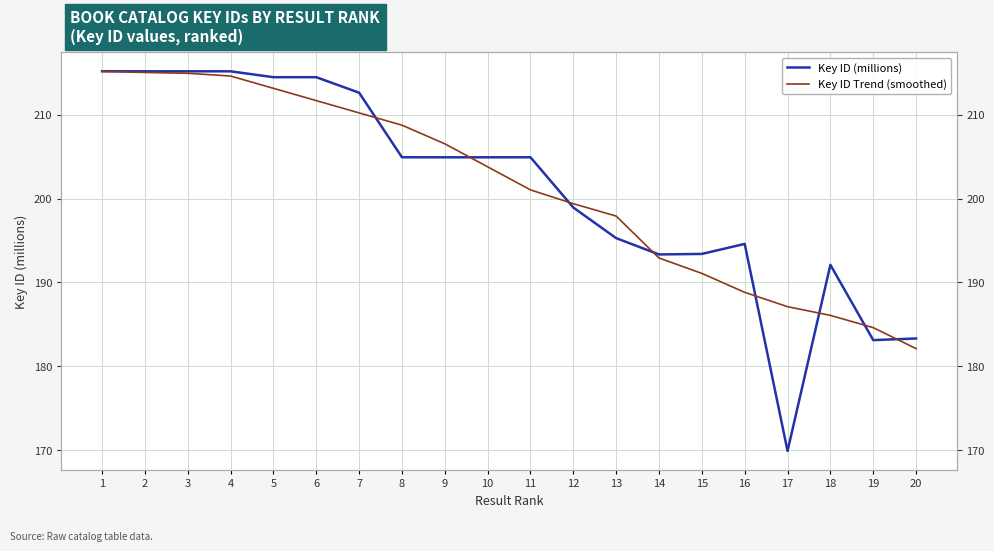

What is the difference between the highest and lowest values at 8?

3.8